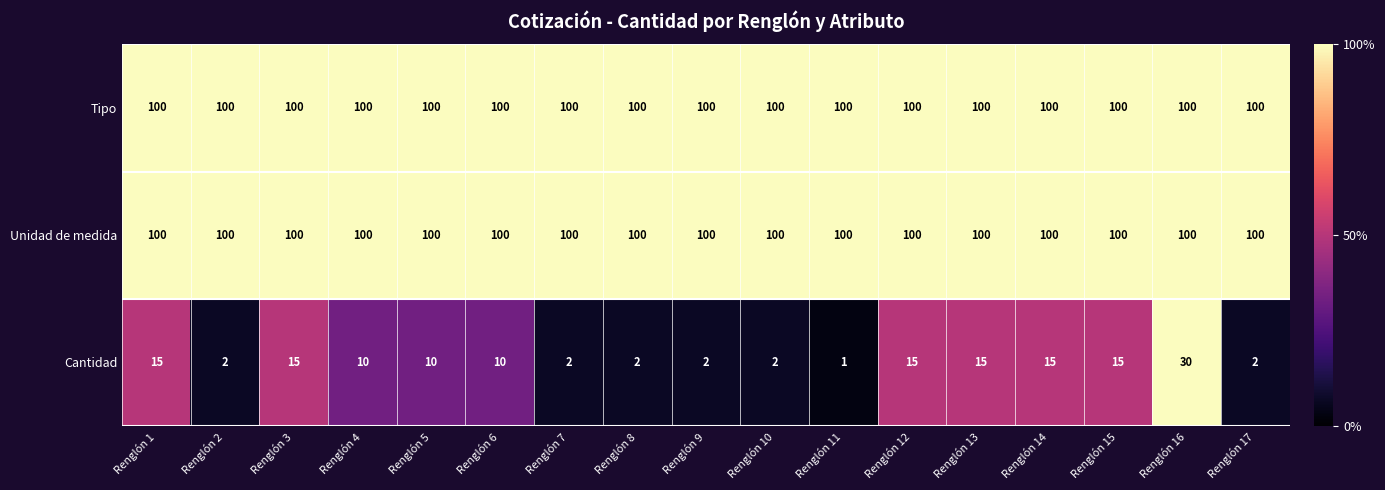

What is the difference between the second highest and second lowest values in the Cantidad series?

13